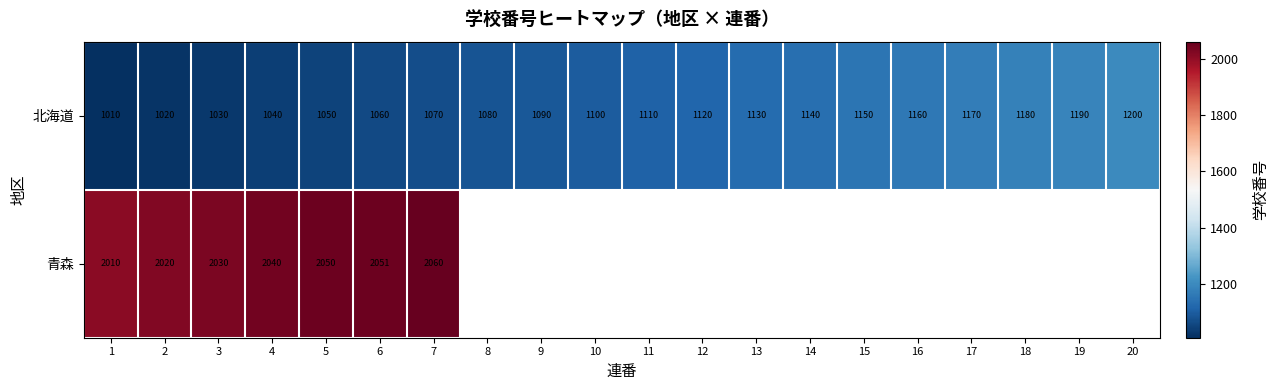

At which category is the sum across all series the highest?

7